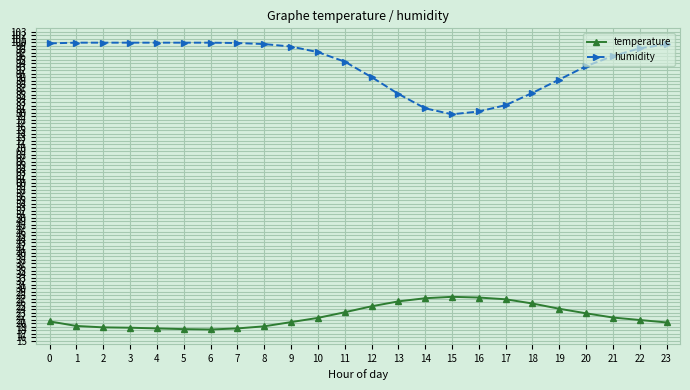

Is it true that temperature equals 10.6 at 20?

False